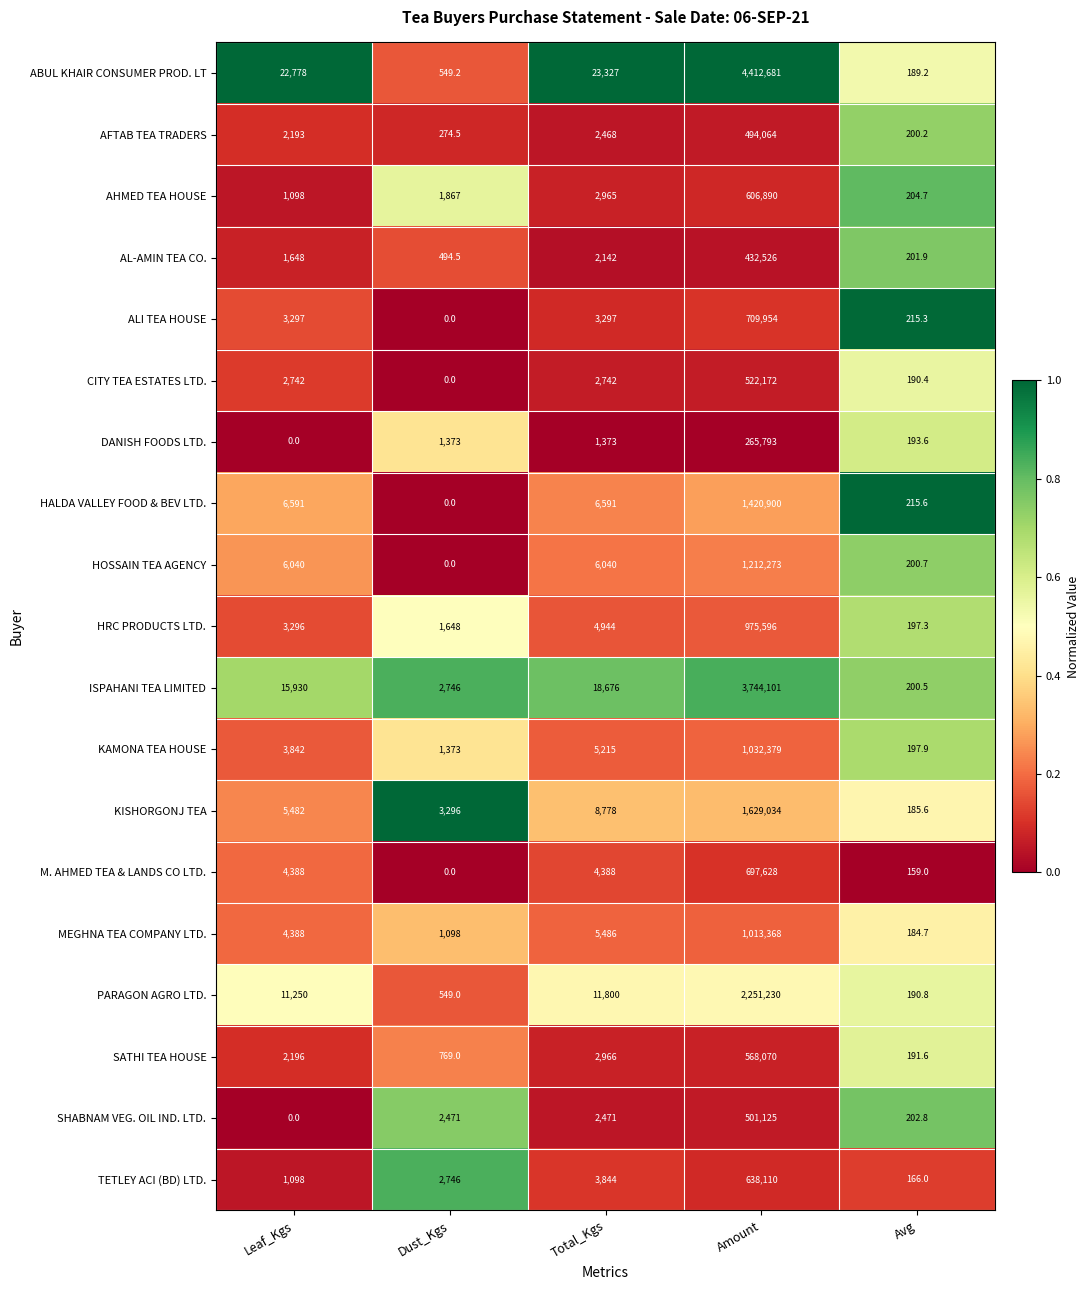

Between Total_Kgs and Amount, which series saw the biggest shift?

ABUL KHAIR CONSUMER PROD. LT